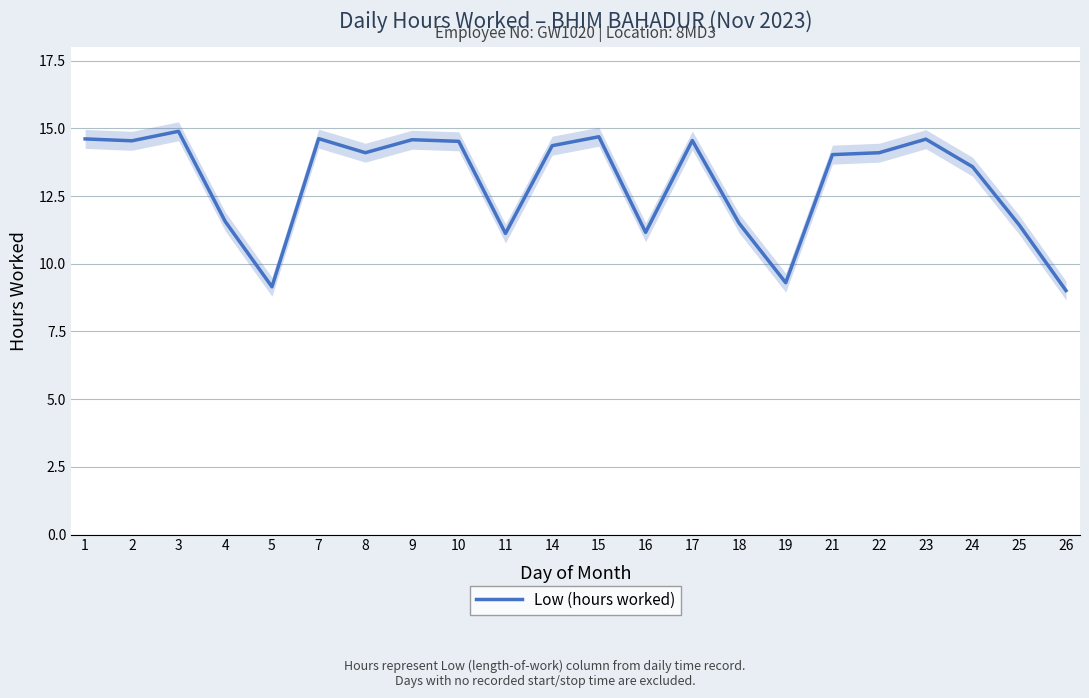

True or false: the data shows 14.5 at 2.

True